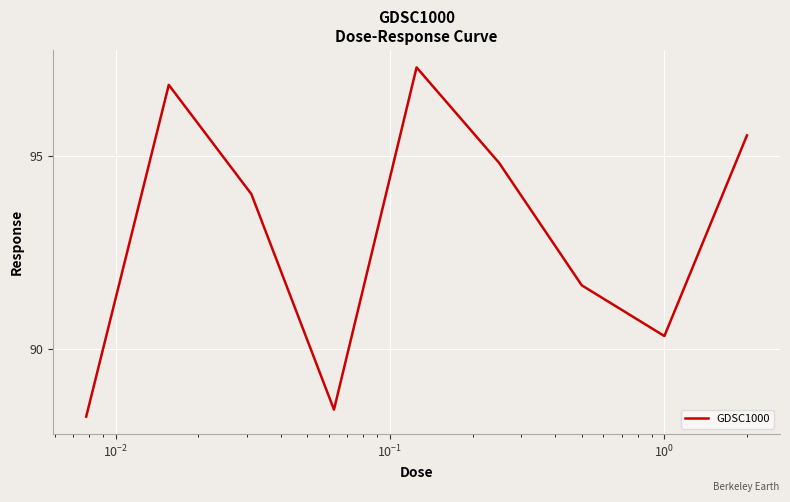

What is the difference between the maximum and minimum values?

9.0